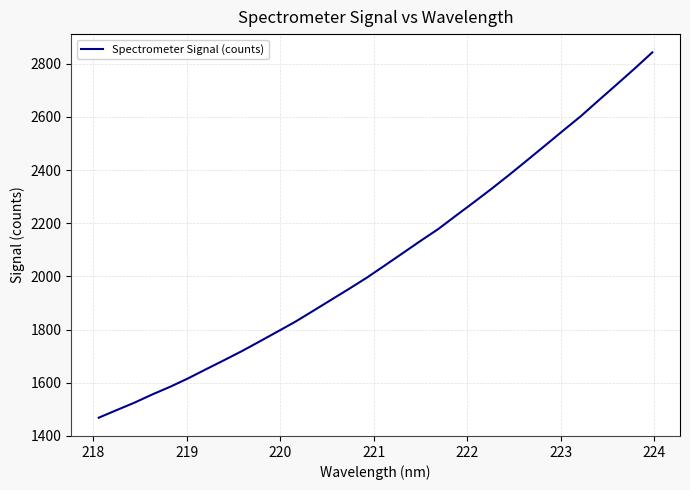

What is the maximum value shown in the chart?

2843.1